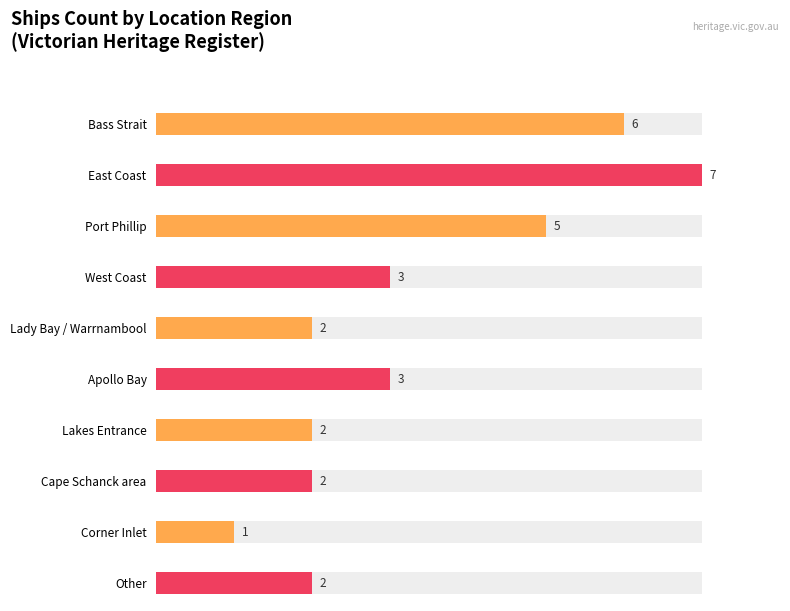

Is it true that Average utilization equals 7 at Bass Strait?

False